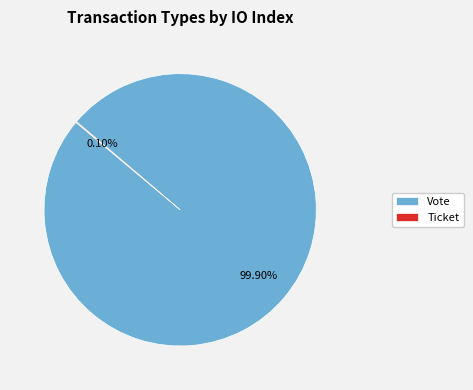

Which slice represents more than half of the pie?

Vote